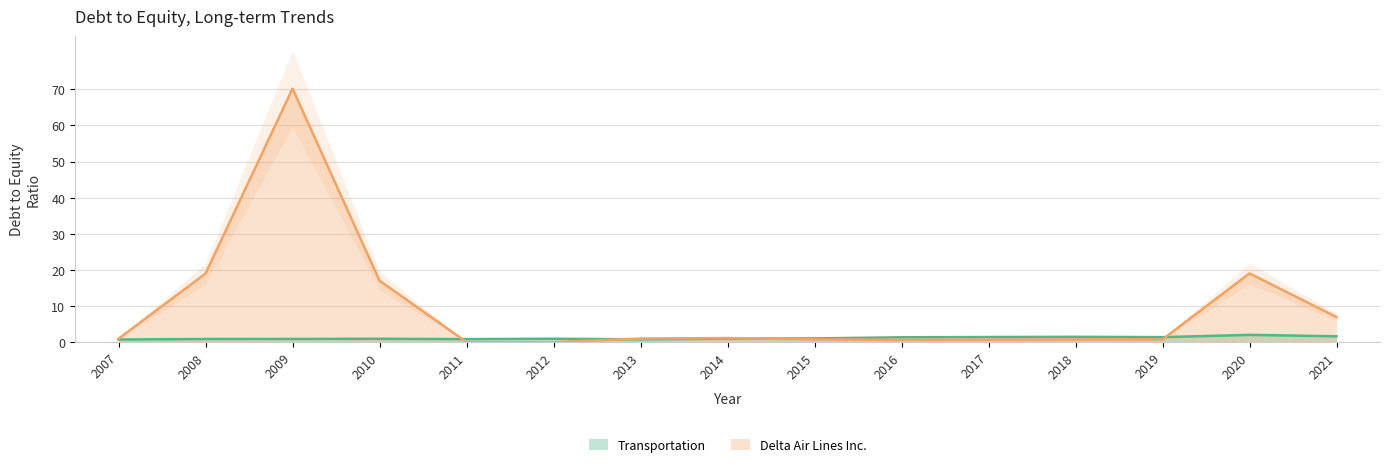

Reading left to right, extract all data points from this chart.

Delta Air Lines Inc.: 2007=0.9	2008=19.0	2009=70.2	2010=17.0	2011=0.0	2012=0.0	2013=1.0	2014=1.1	2015=0.8	2016=0.6	2017=0.6	2018=0.7	2019=0.7	2020=19.0	2021=6.9
Transportation: 2007=0.7	2008=0.8	2009=0.9	2010=0.9	2011=0.8	2012=0.9	2013=0.8	2014=0.9	2015=1.0	2016=1.3	2017=1.4	2018=1.4	2019=1.4	2020=2.0	2021=1.6